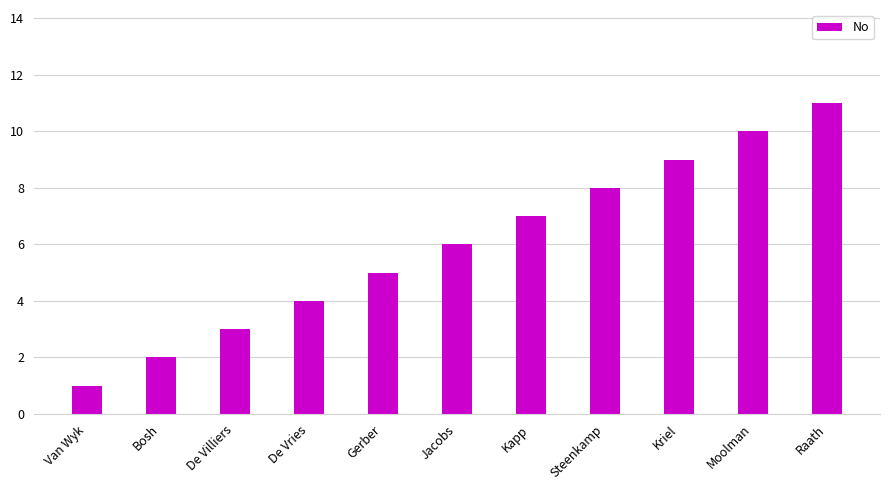

What is the greatest value displayed?

11